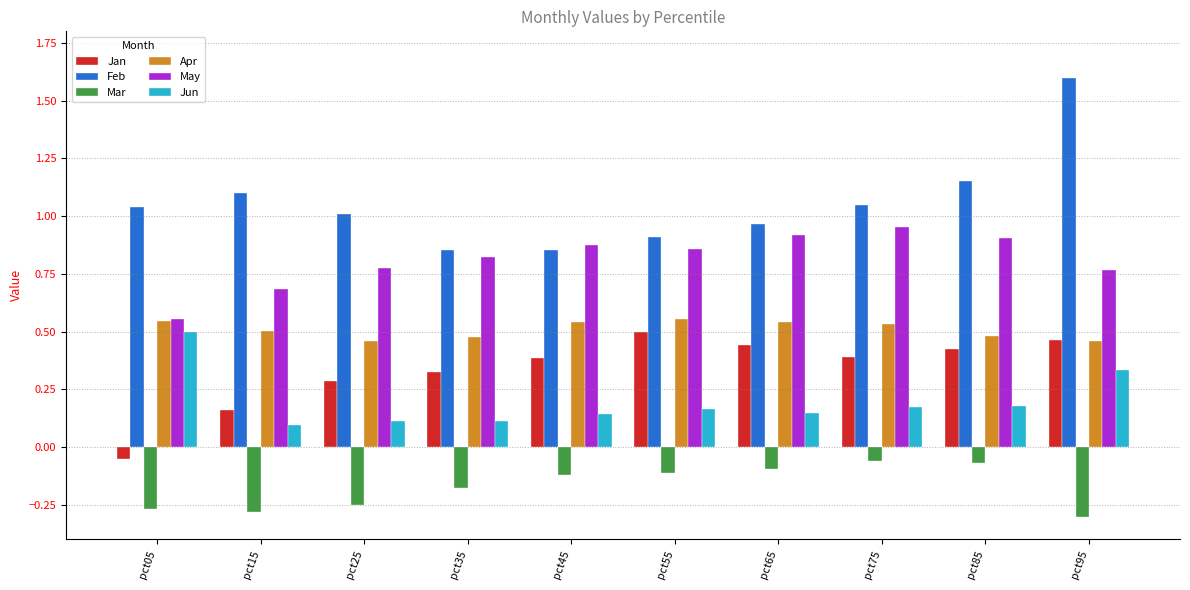

What are all the series names shown in the legend?

Jan, Feb, Mar, Apr, May, Jun